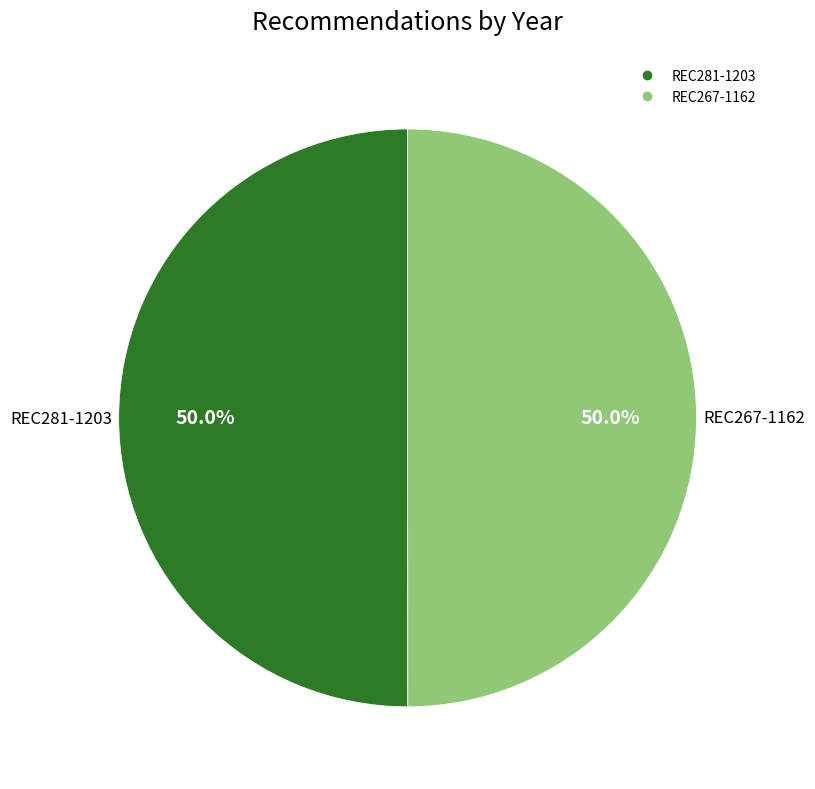

Approximately how many times larger is the value at REC267-1162 compared to REC281-1203?

1.0